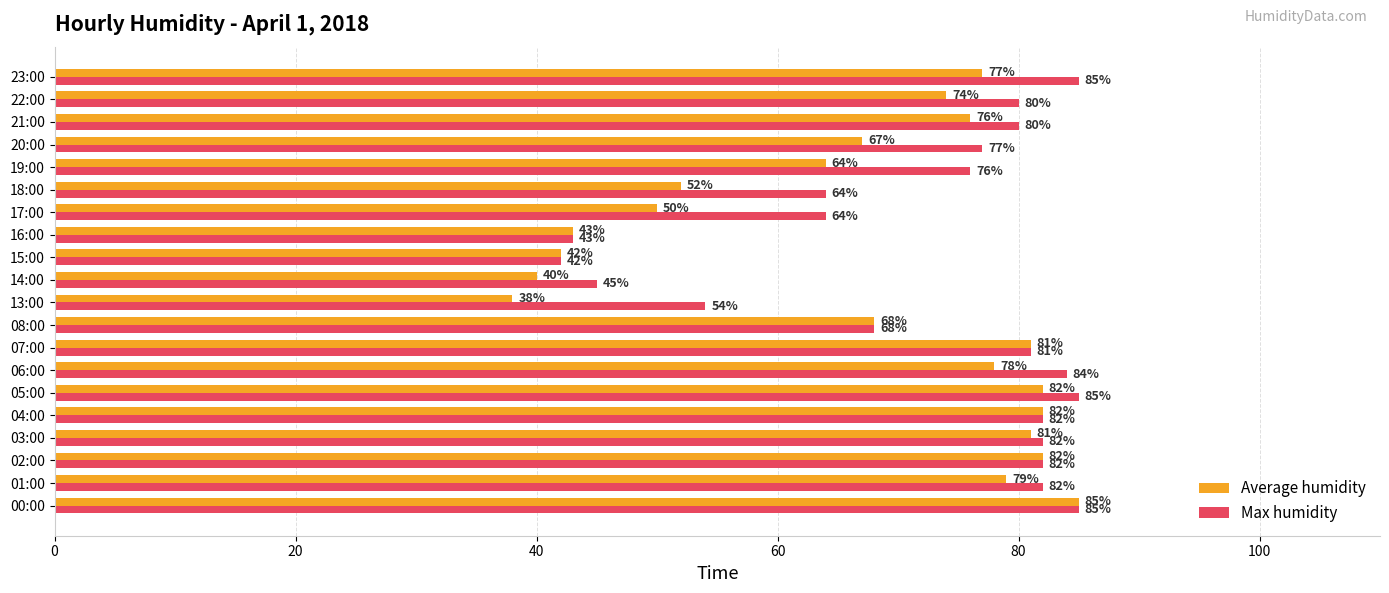

At which label is Average humidity closest to 61?

19:00